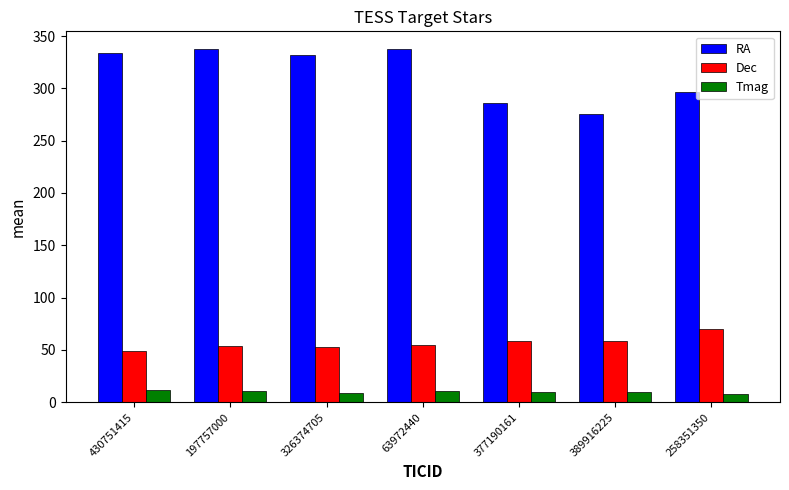

Where is RA nearest to the value 306?

258351350